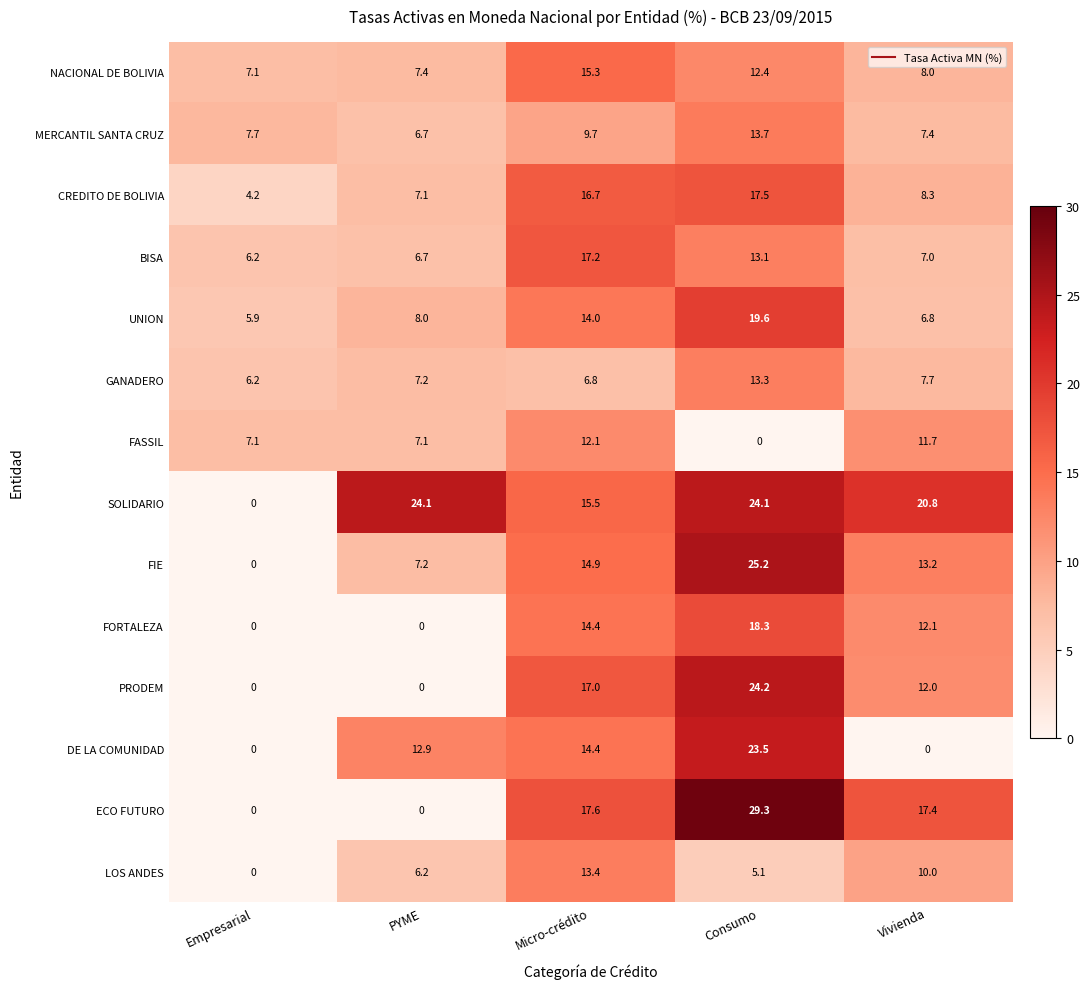

List the series in order of their peak value, highest first.

ECO FUTURO, FIE, PRODEM, SOLIDARIO, DE LA COMUNIDAD, UNION, FORTALEZA, CREDITO DE BOLIVIA, BISA, NACIONAL DE BOLIVIA, MERCANTIL SANTA CRUZ, LOS ANDES, GANADERO, FASSIL